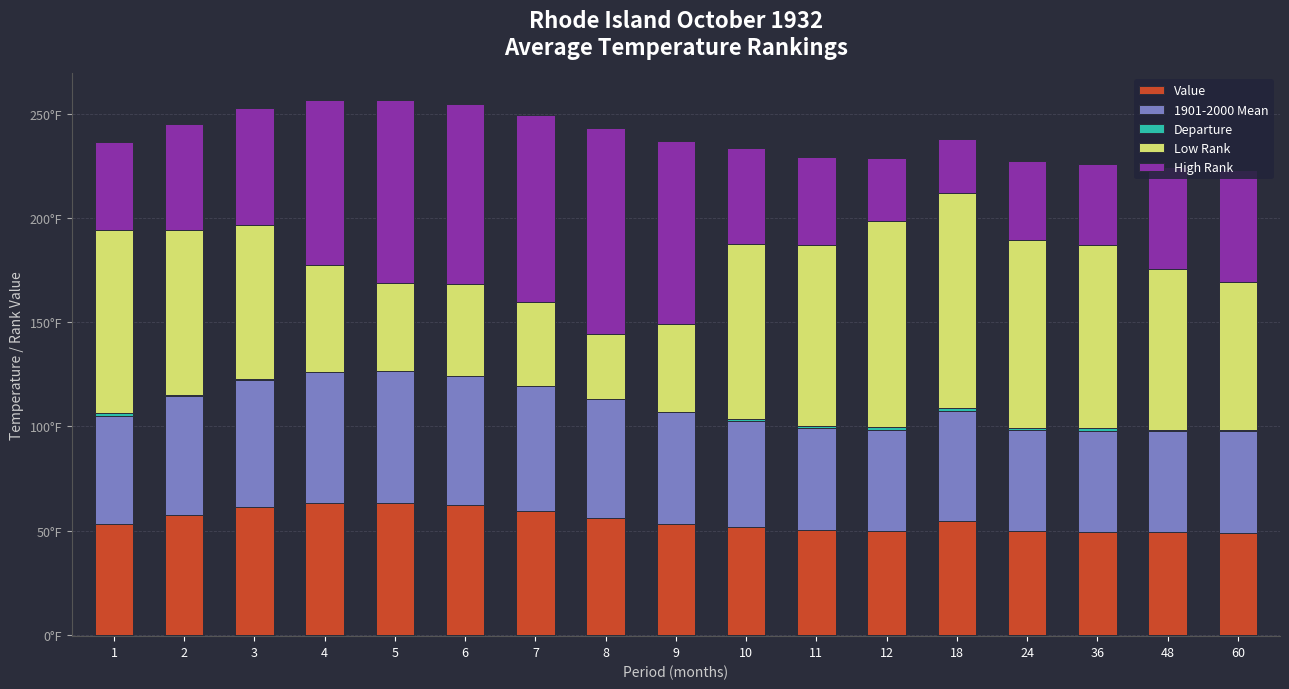

At which category is the sum across all series the highest?

5